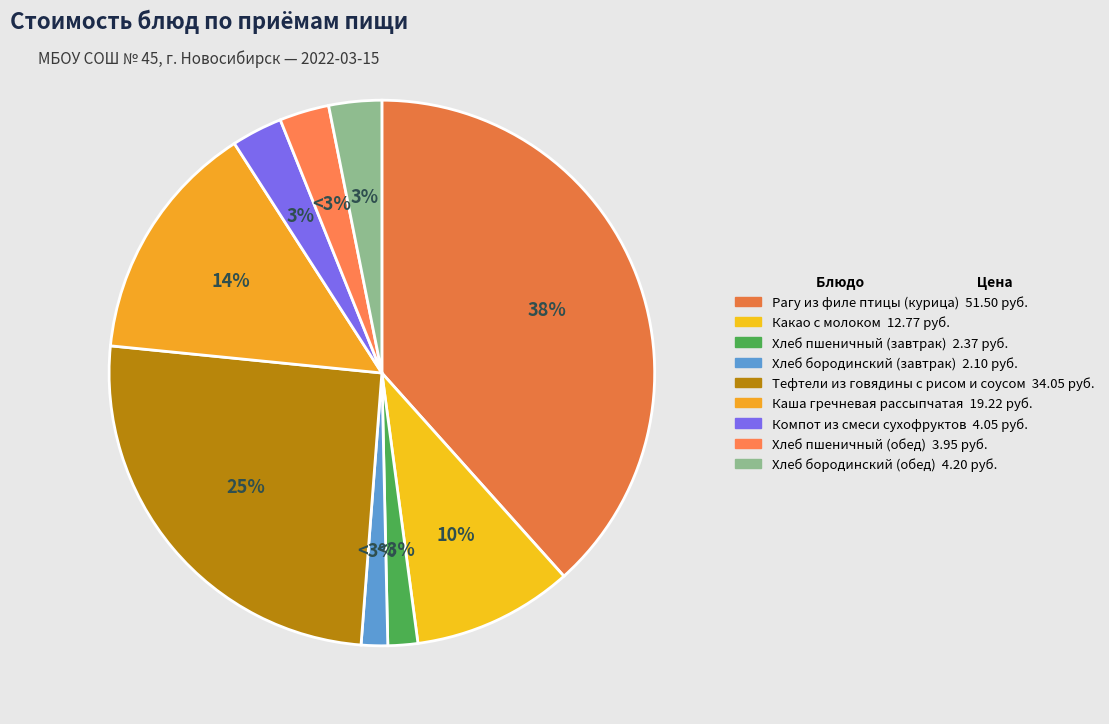

Is Хлеб пшеничный (обед) the majority of the pie?

No